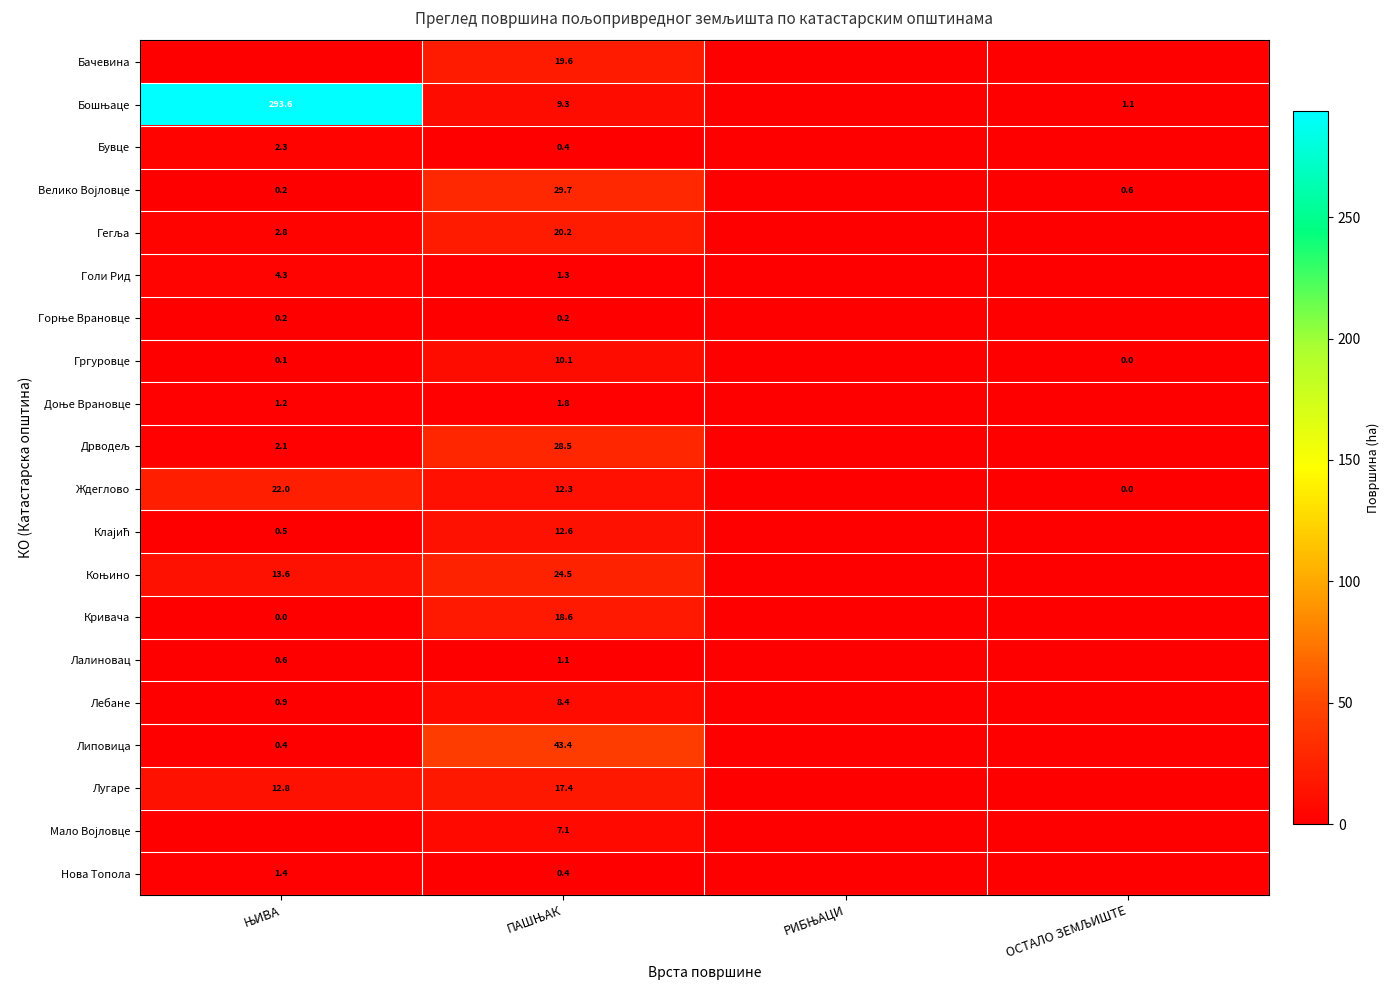

What is the difference between the Клајић values at РИБЊАЦИ and ЊИВА?

0.5